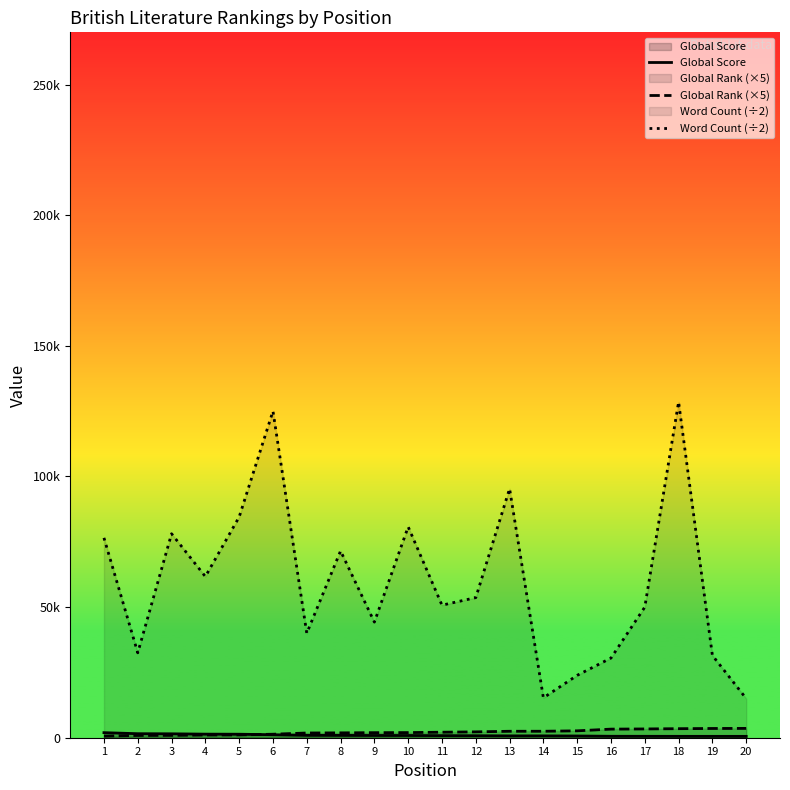

Reading left to right, transcribe all the data shown in this chart.

Global Score: 1937.0	1538.0	1497.0	1371.0	1341.0	1147.0	910.0	888.0	860.0	854.0	805.0	766.0	707.0	706.0	662.0	551.0	540.0	528.0	522.0	519.0
Global Rank (×5): 625.0	870.0	900.0	1045.0	1080.0	1340.0	1810.0	1860.0	1935.0	1965.0	2110.0	2240.0	2470.0	2475.0	2640.0	3290.0	3360.0	3460.0	3540.0	3570.0
Word Count (÷2): 76500.0	32500.0	78077.0	61689.0	84500.0	125000.0	40000.0	71500.0	44250.0	80730.0	50736.5	53626.5	95318.5	15277.5	23882.5	30500.0	50000.0	128522.5	31500.0	15000.0